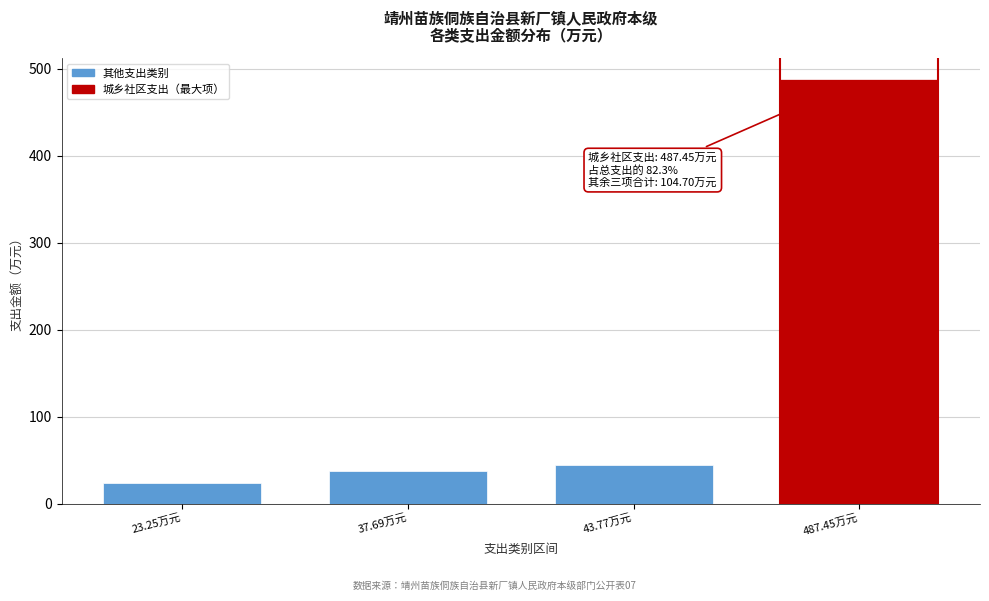

Reading right to left, transcribe all the data shown in this chart.

487.45万元=487.5	43.77万元=43.8	37.69万元=37.7	23.25万元=23.3